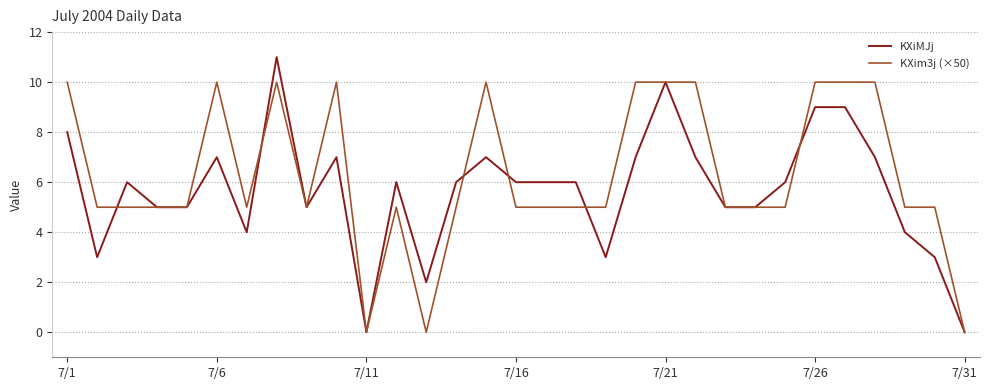

What is the greatest value displayed?

11